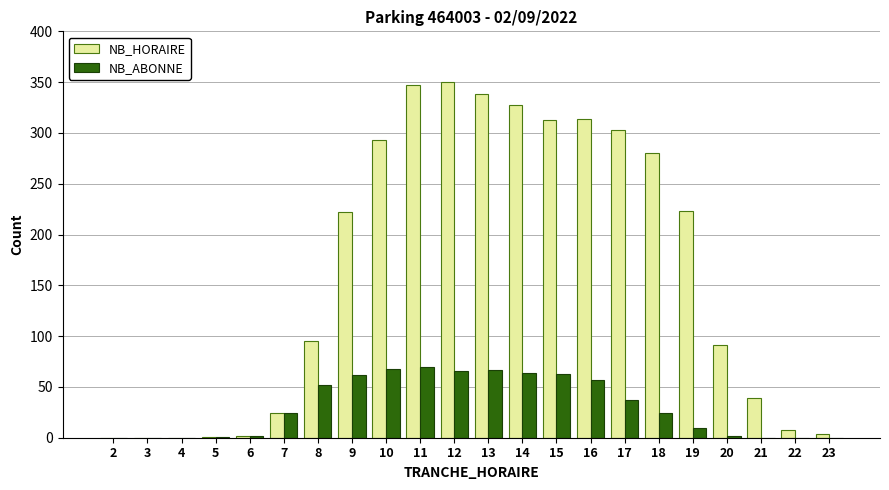

The value of NB_HORAIRE at 20 is 91. True or false?

True